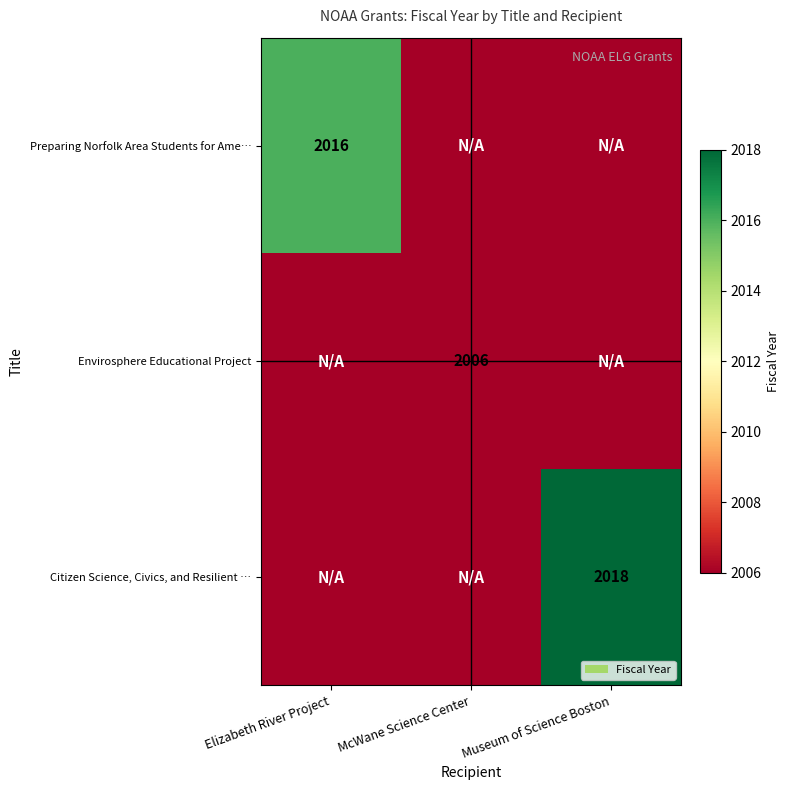

Which has a higher value, Museum of Science Boston or McWane Science Center?

Museum of Science Boston